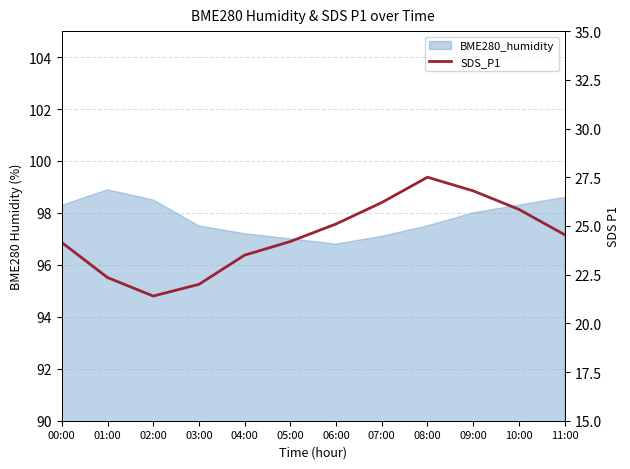

Is it true that the value at 10:00 is 25.9?

True